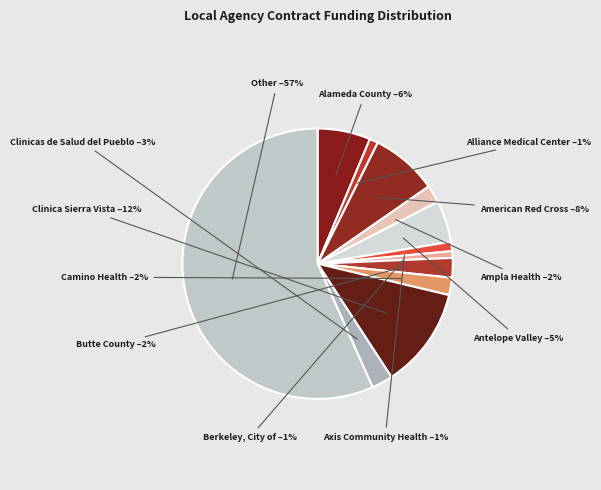

How many slices are in this pie chart?

12